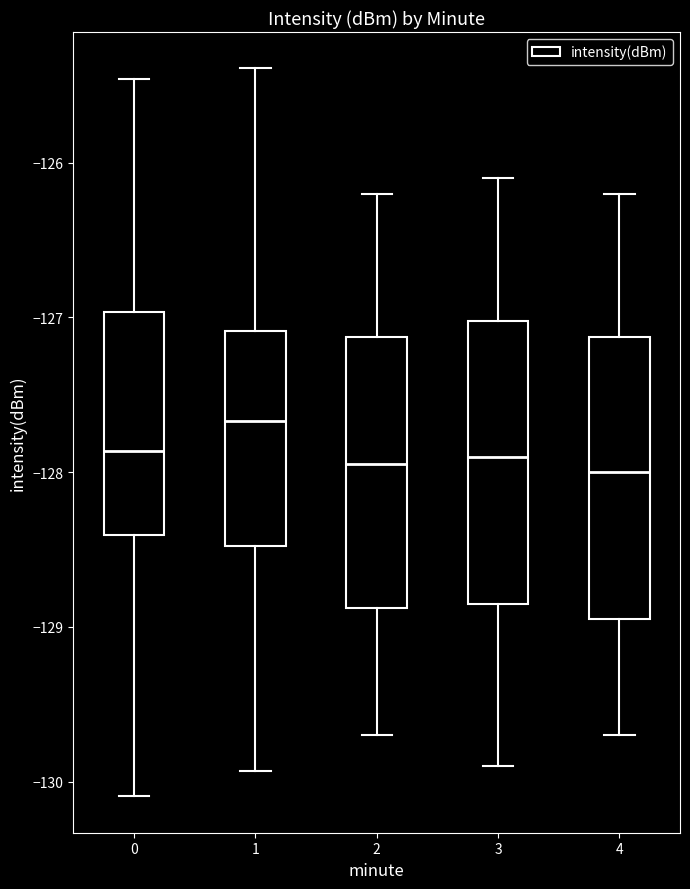

Which box's median line is the highest?

1